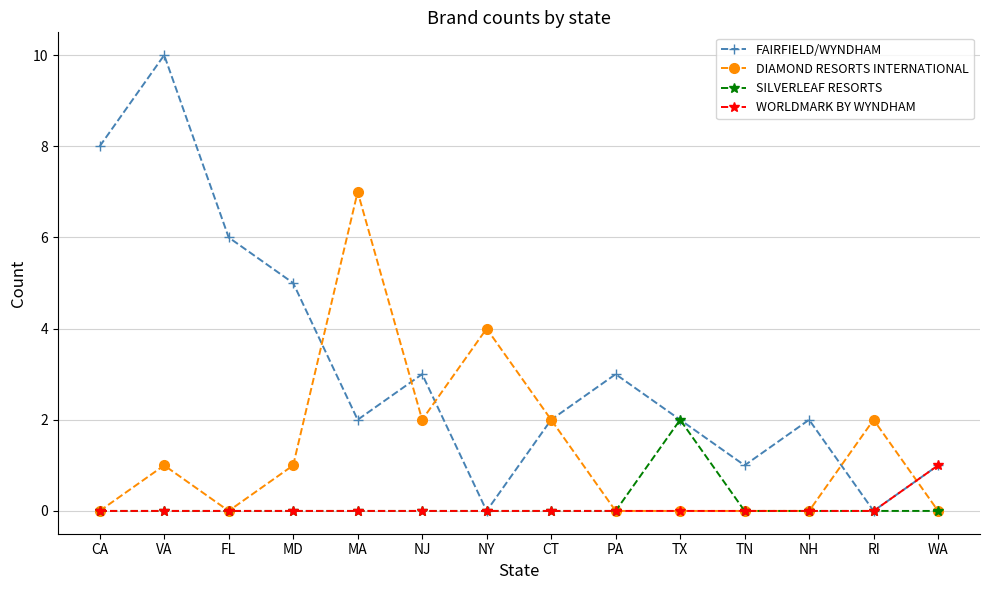

True or false: FAIRFIELD/WYNDHAM has more than 0 interior local peaks.

True